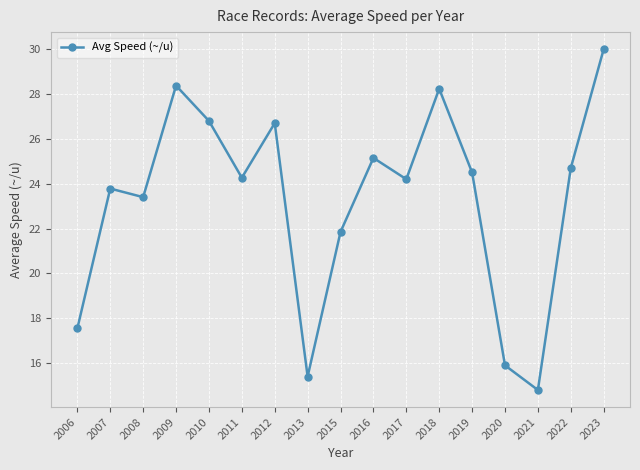

At which category does the data reach its first local peak?

2007